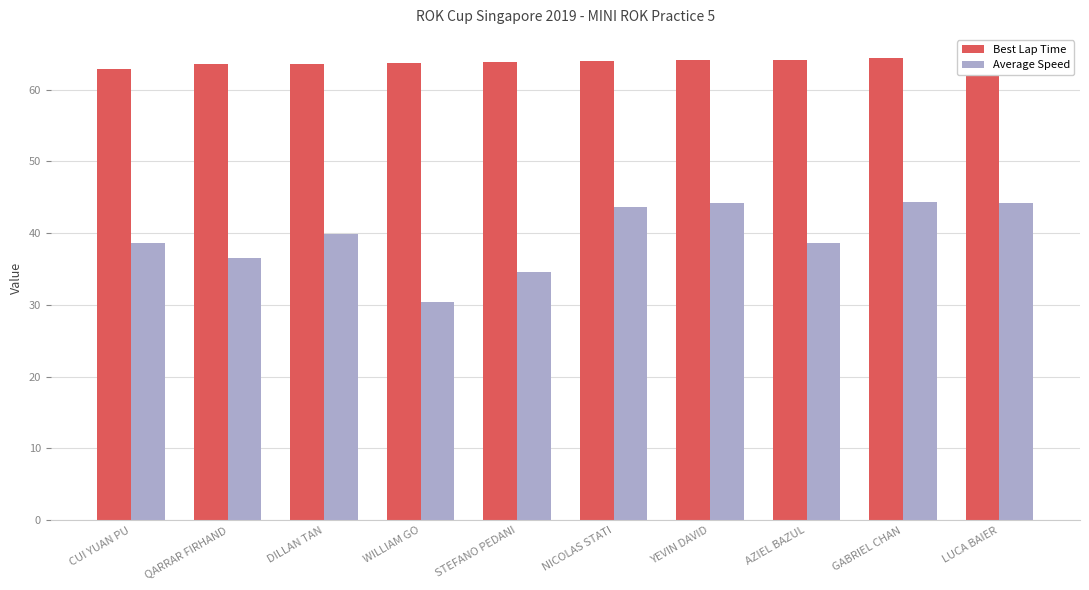

At which label does Best Lap Time reach its minimum?

CUI YUAN PU